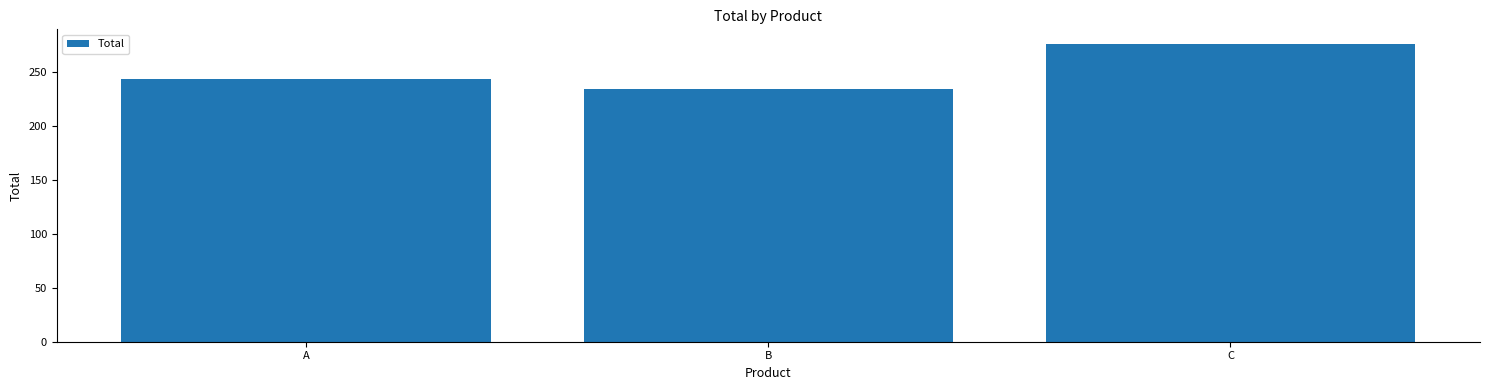

Is it true that the value at C is 276?

True